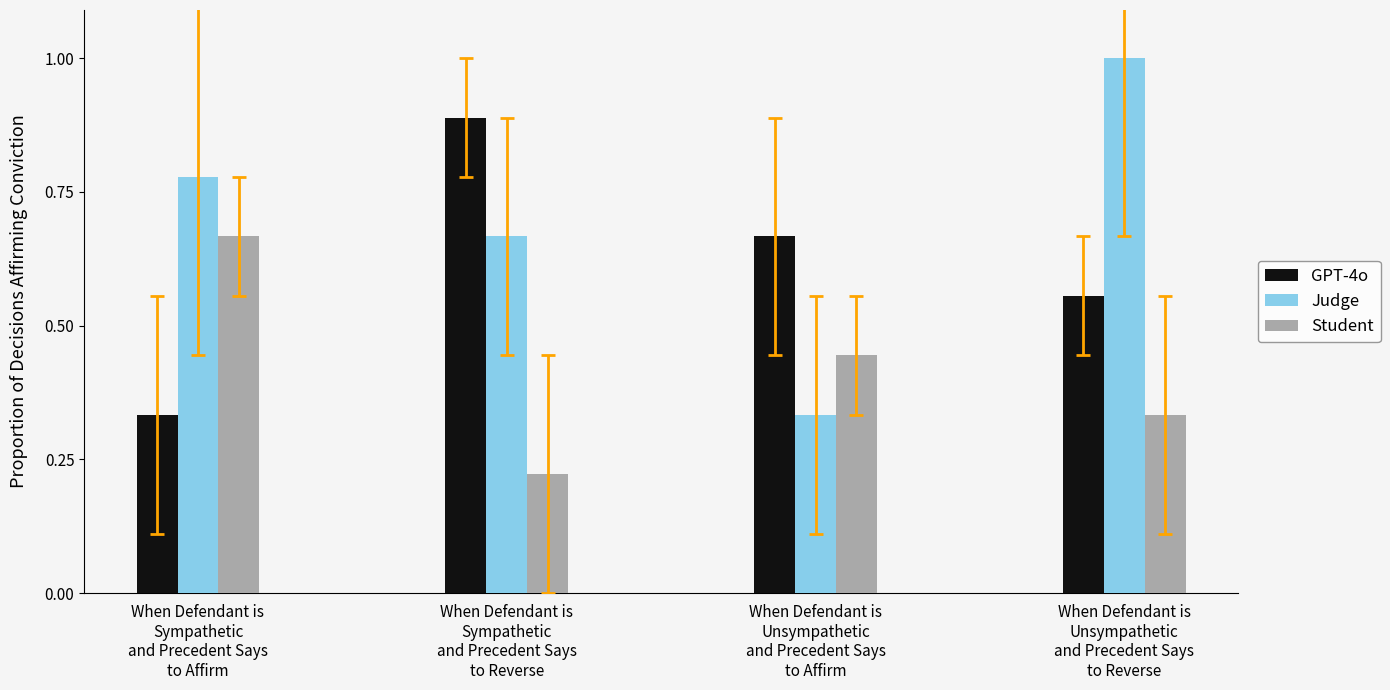

At which category is the sum across all series the highest?

When Defendant is
Unsympathetic
and Precedent Says
to Reverse